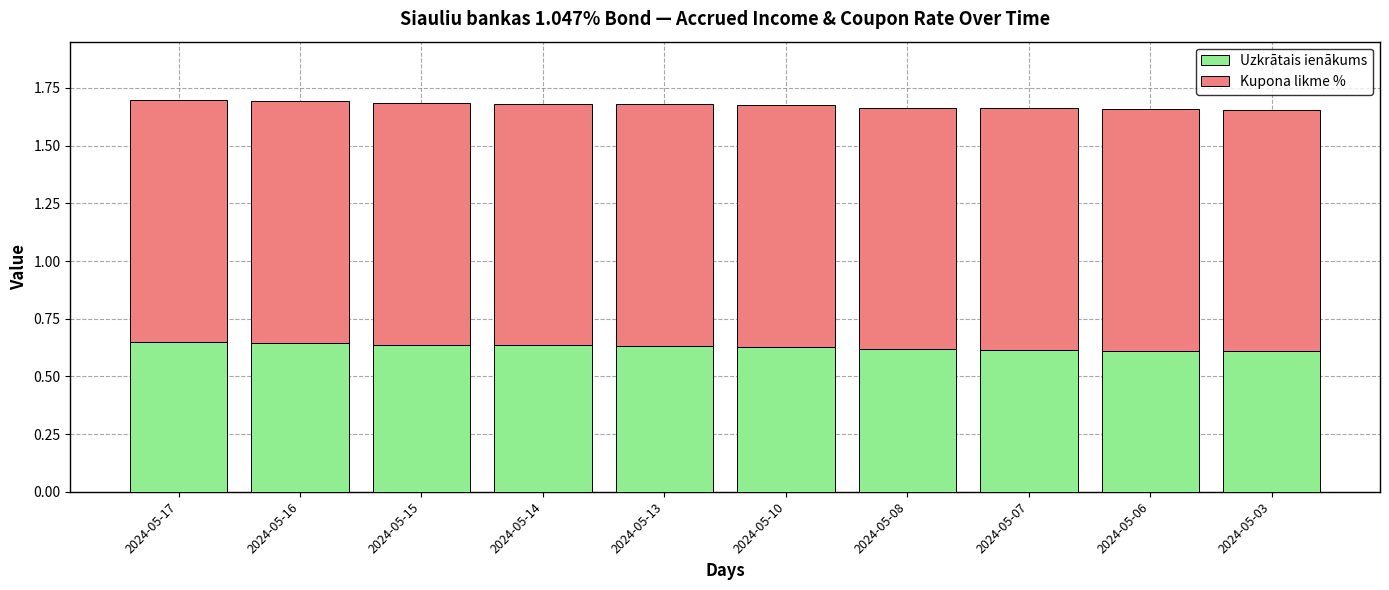

What is the total value across all series at 2024-05-16?

1.7